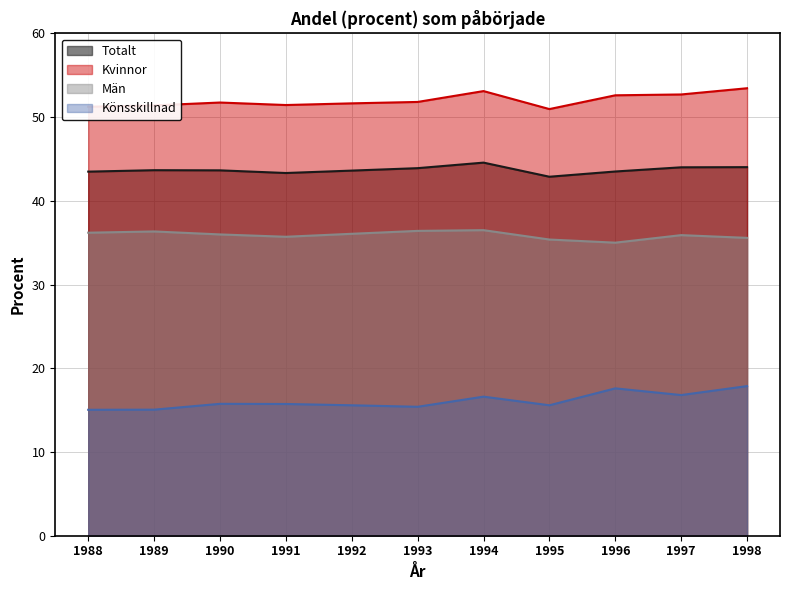

What is the average value of the Könsskillnad series?

16.1